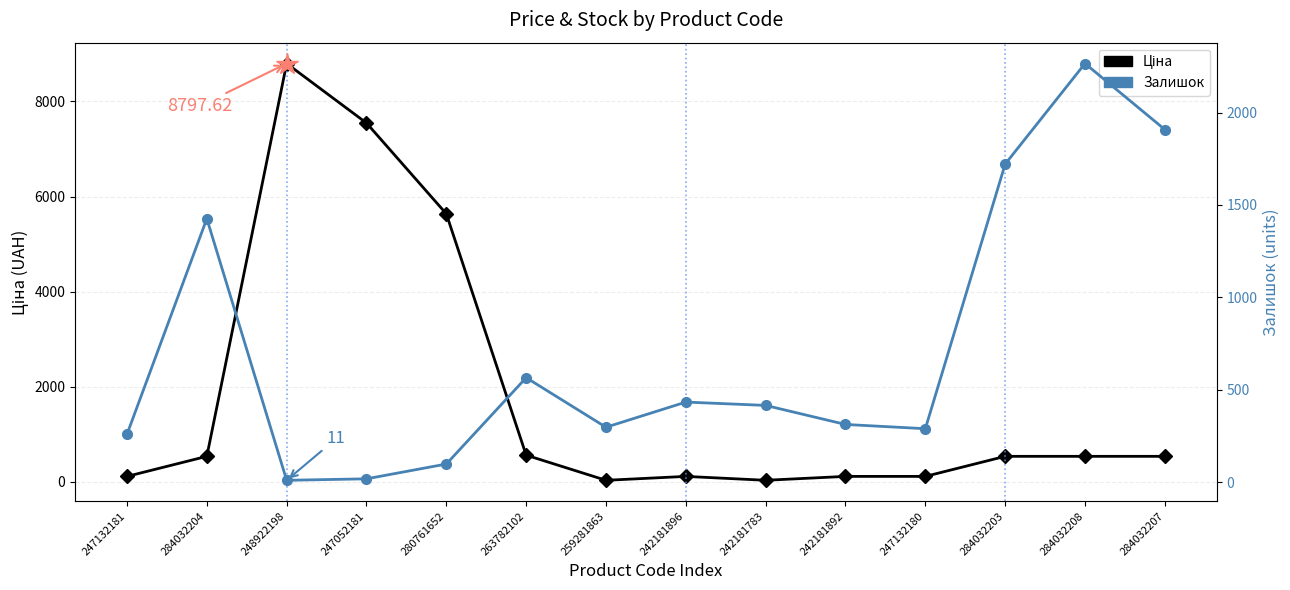

What position from the left is 248922198?

3